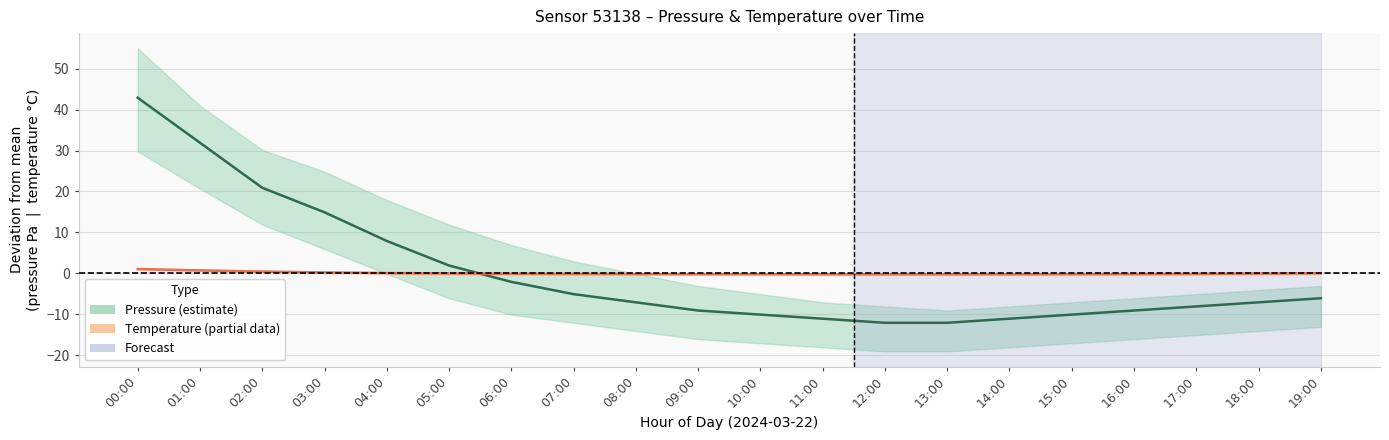

What position from the right is 01:00?

19